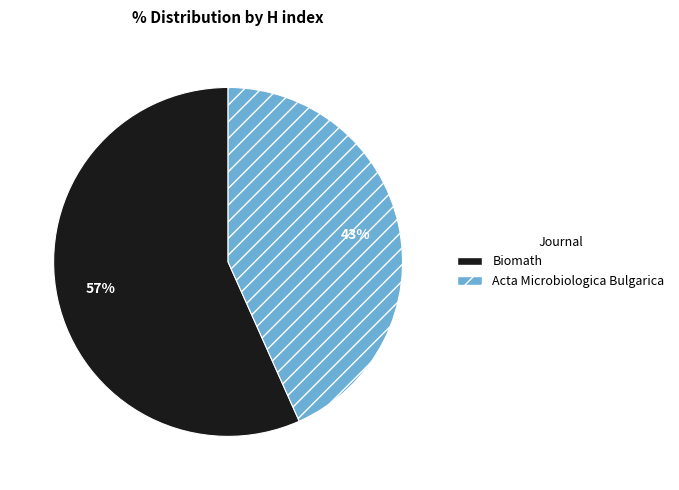

How many segments does this pie chart have?

2